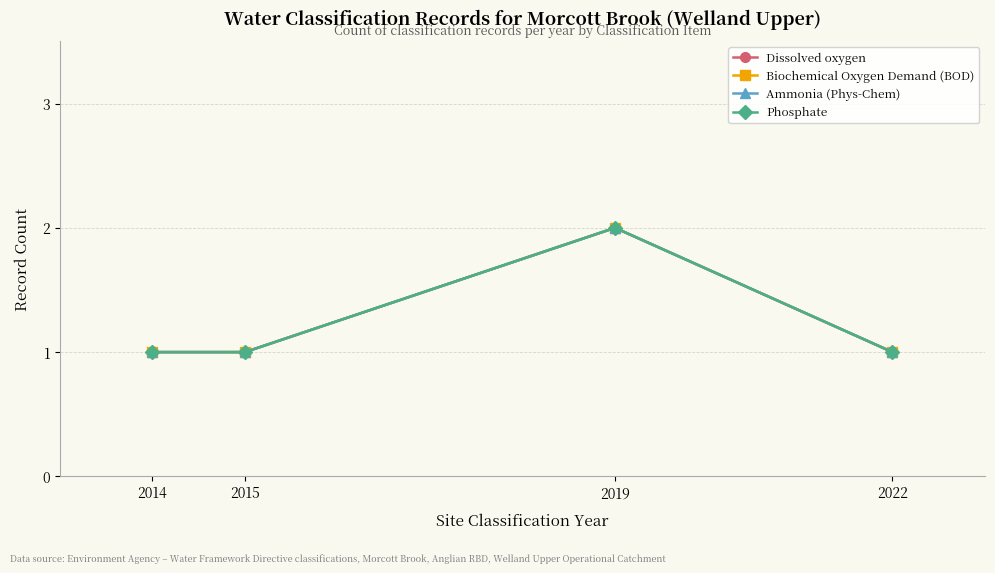

What is the value of the Phosphate point at the 4th from the left?

1